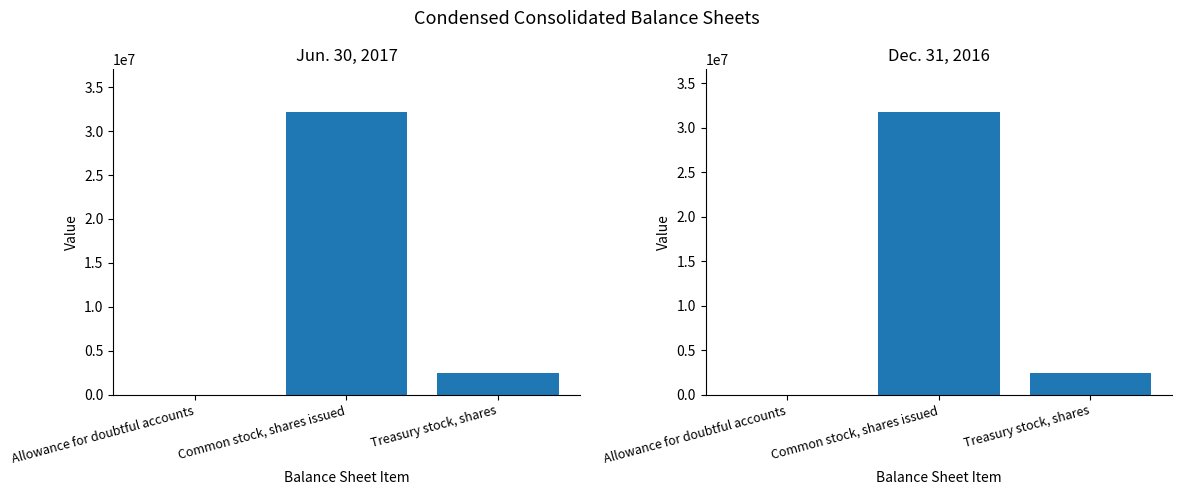

What is the label of the 2nd bar from the left?

Common stock, shares issued